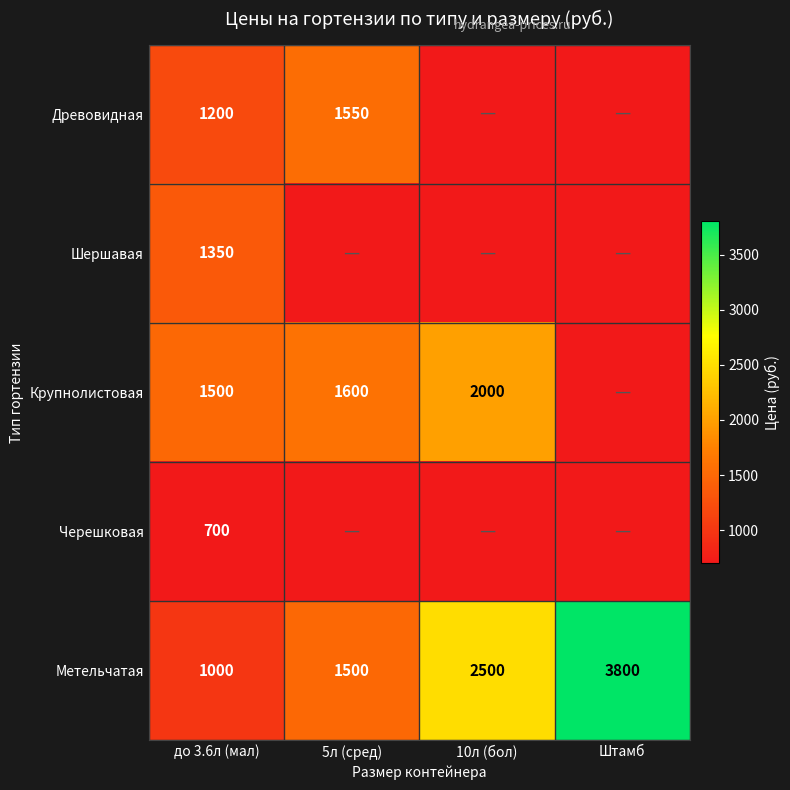

The value of Шершавая at до 3.6л (мал) is 2256. True or false?

False